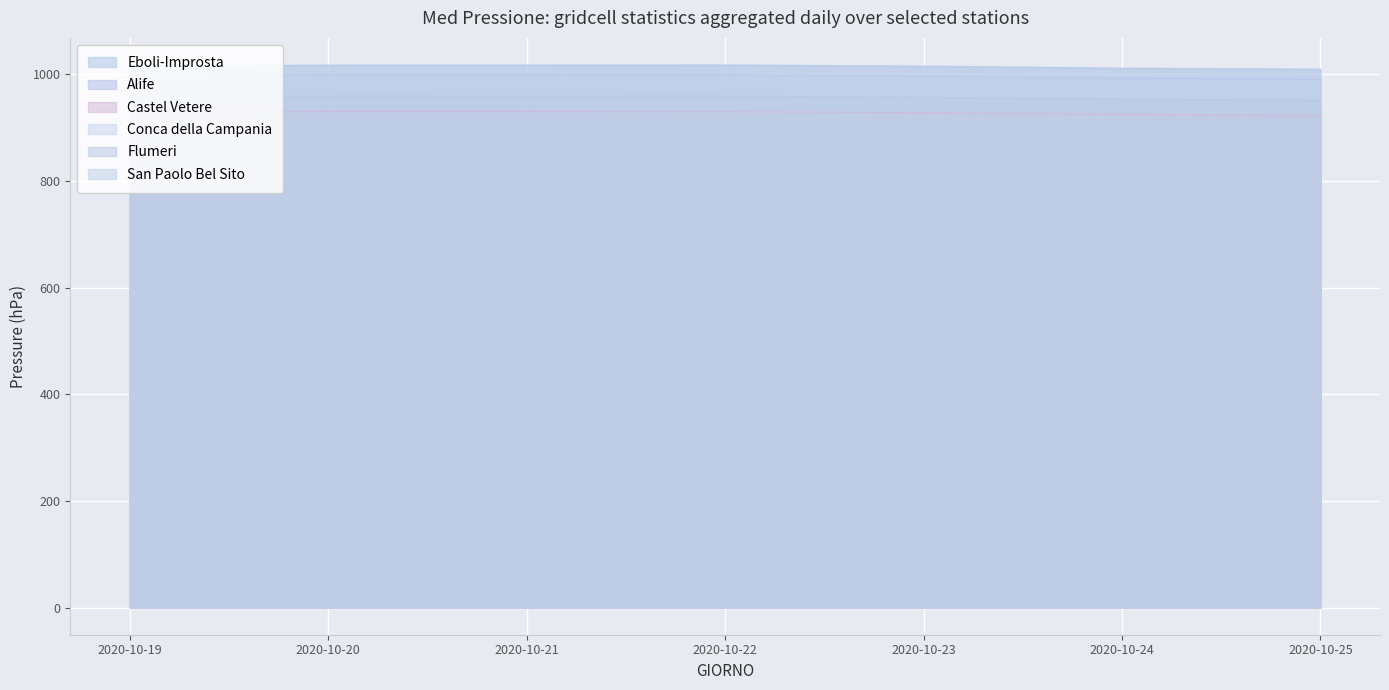

What is the value of the San Paolo Bel Sito point at the 1st from the left?

1013.2